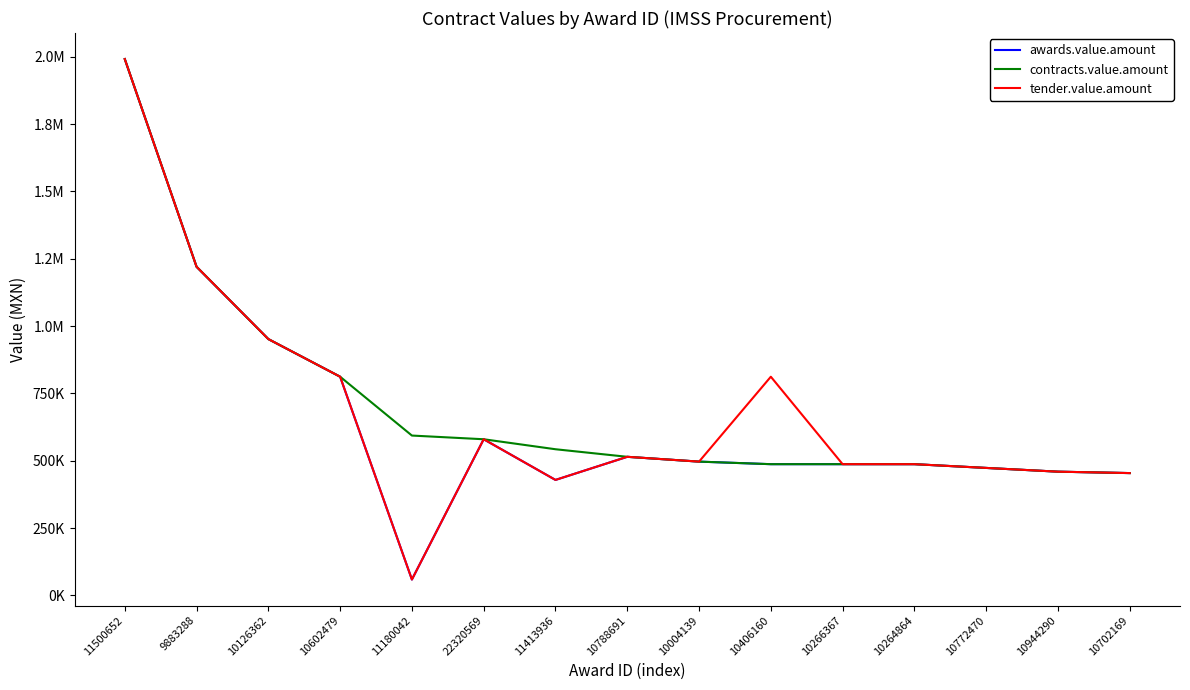

Does the chart display data point markers on the line(s)?

No